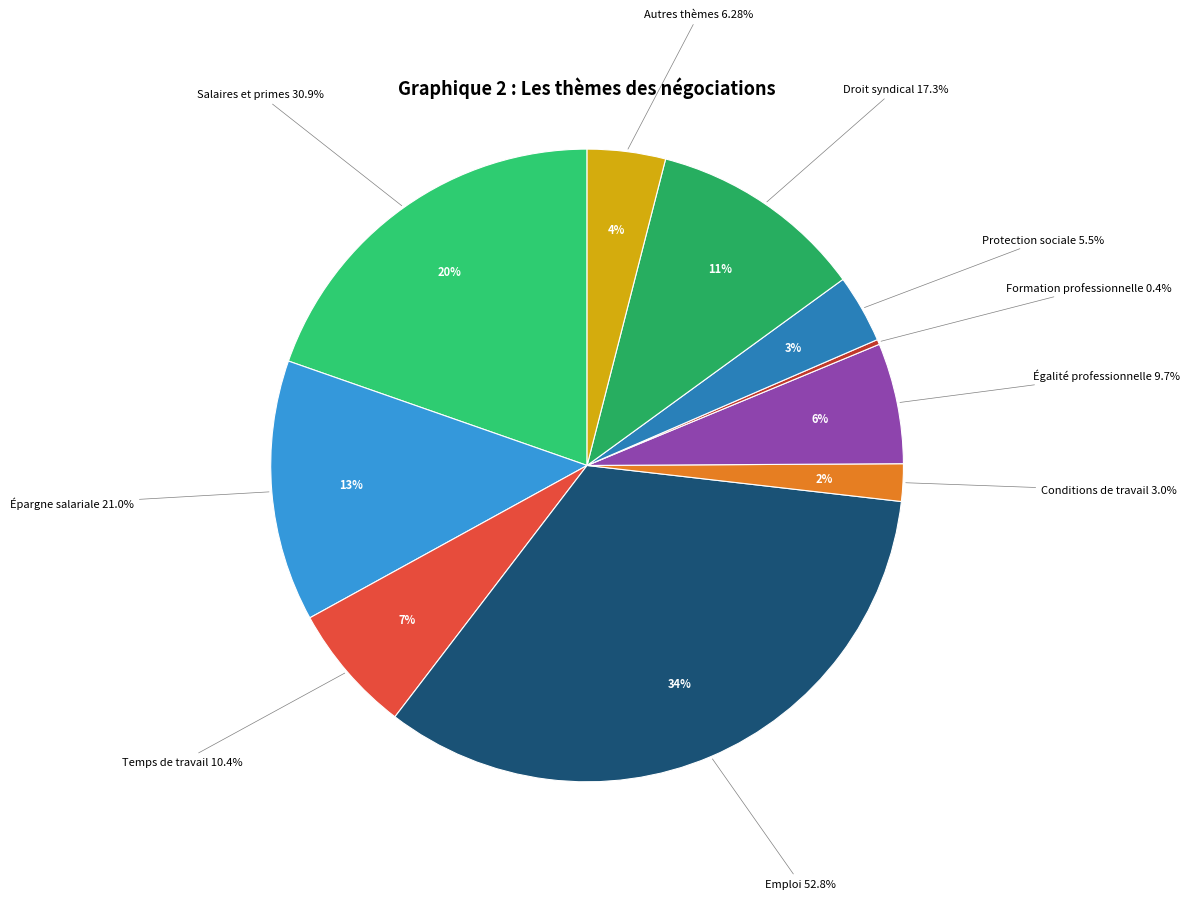

Is there any slice that represents more than half of the pie?

No